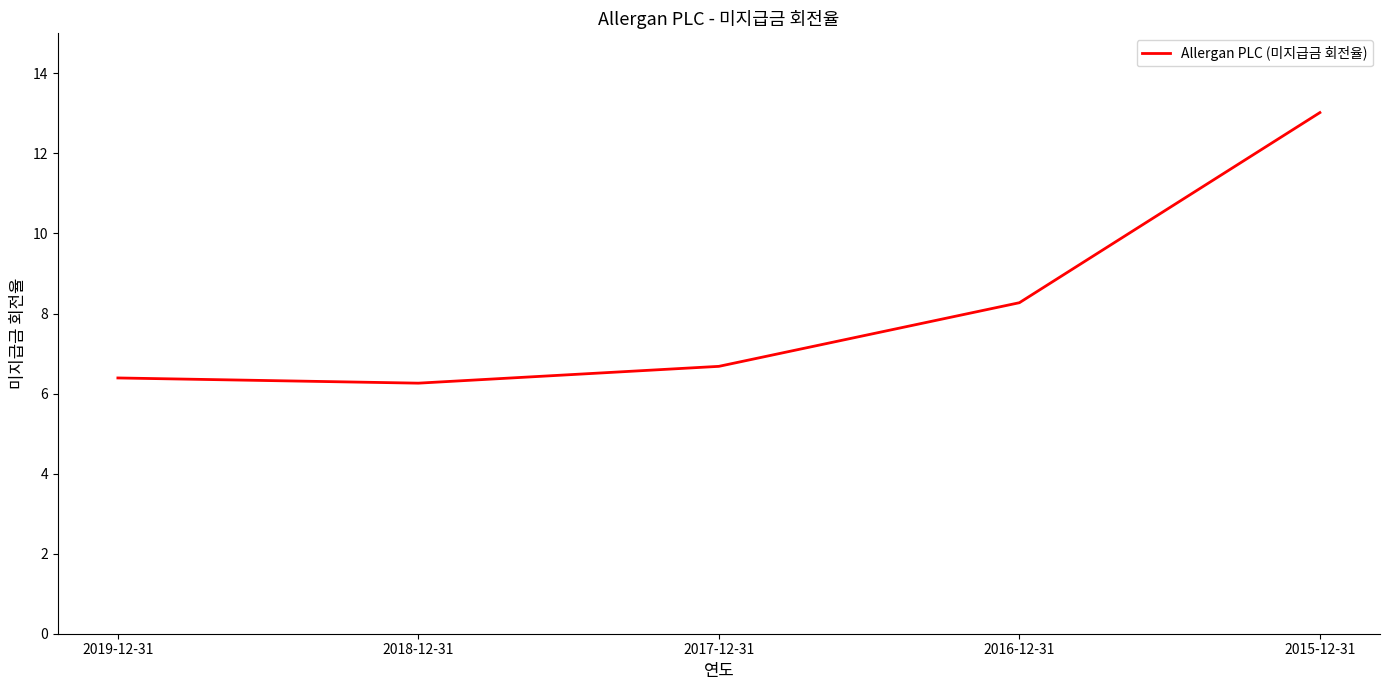

What is the maximum value shown in the chart?

13.0